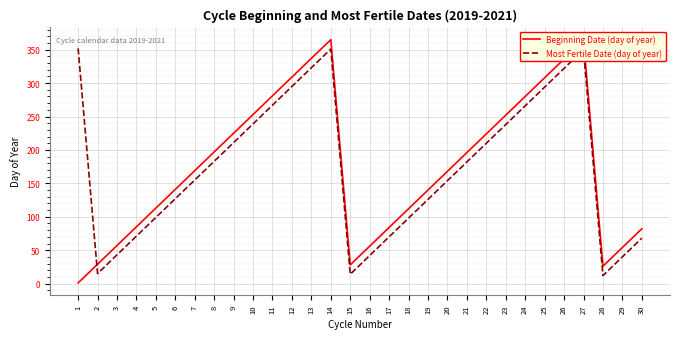

Rank the series by their maximum value, from highest to lowest.

Beginning Date (day of year), Most Fertile Date (day of year)